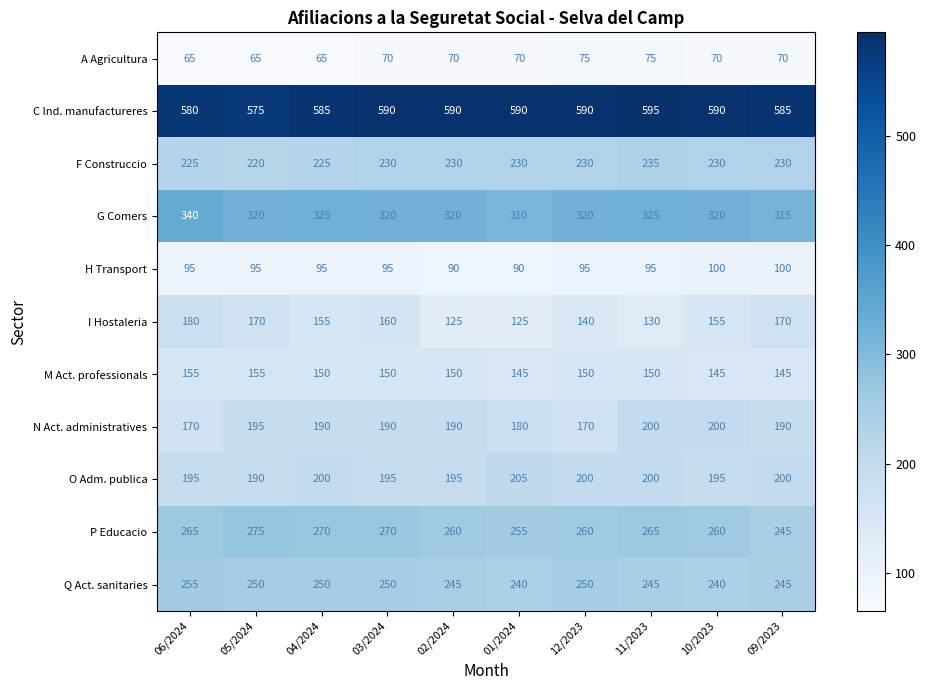

Which category has the highest value across all series?

11/2023